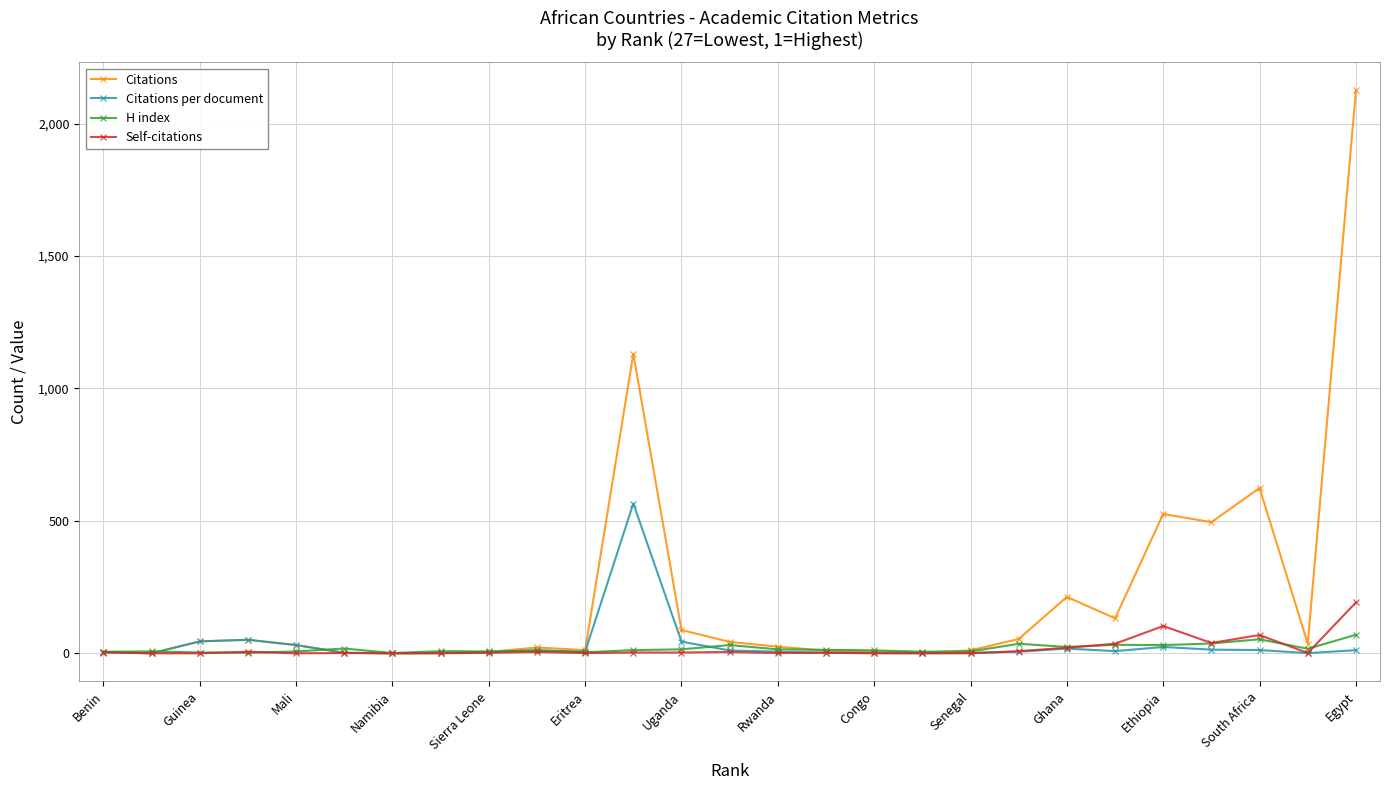

Reading left to right, list all the values displayed in this chart.

Citations: 5.0	0.0	45.0	51.0	31.0	2.0	0.0	1.0	5.0	22.0	12.0	1131.0	88.0	43.0	25.0	10.0	6.0	3.0	11.0	54.0	213.0	132.0	526.0	495.0	624.0	37.0	2125.0
Citations per document: 5.0	0.0	45.0	51.0	31.0	2.0	0.0	1.0	5.0	11.0	6.0	565.5	44.0	10.8	6.2	2.5	1.2	0.5	1.8	6.0	17.8	8.2	23.9	13.8	12.2	0.6	11.8
H index: 6.0	7.0	3.0	2.0	7.0	18.0	1.0	8.0	7.0	11.0	4.0	12.0	15.0	31.0	15.0	13.0	11.0	6.0	7.0	36.0	24.0	32.0	31.0	37.0	53.0	17.0	70.0
Self-citations: 3.0	0.0	0.0	6.0	0.0	1.0	0.0	0.0	2.0	5.0	1.0	3.0	3.0	5.0	1.0	2.0	0.0	0.0	0.0	8.0	21.0	36.0	103.0	39.0	69.0	1.0	192.0